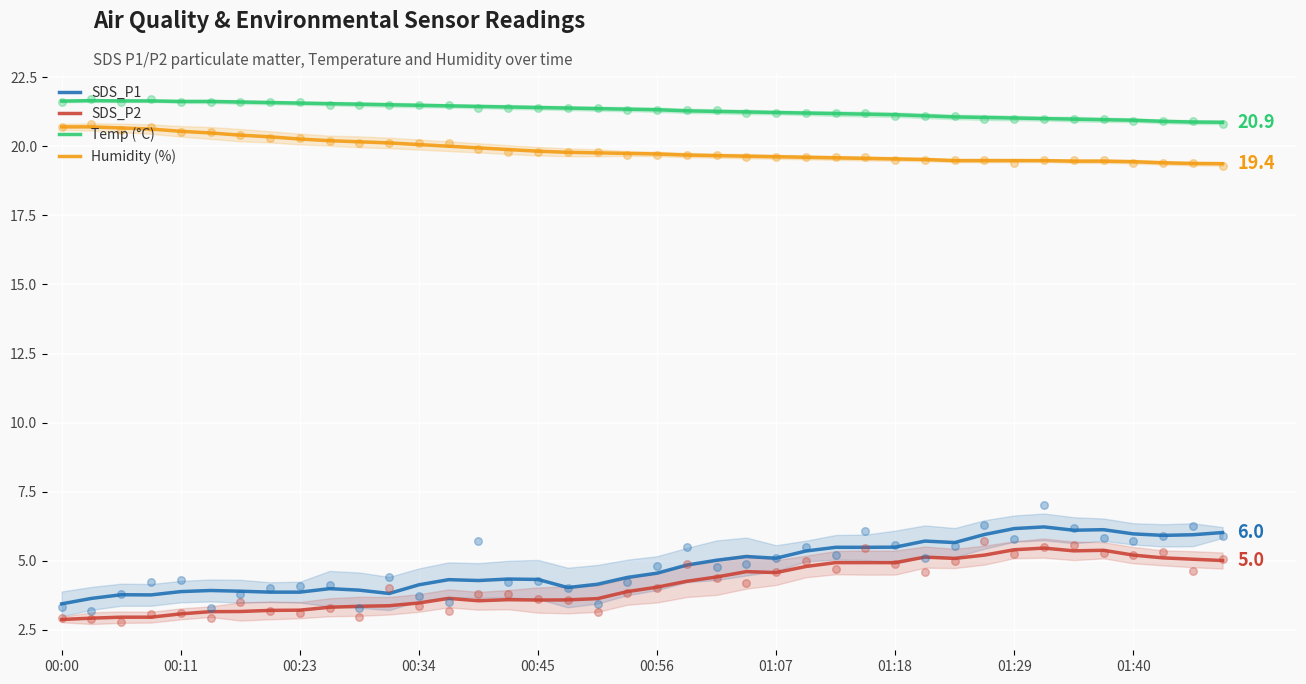

Which series has the largest Y range (max minus min)?

SDS_P1